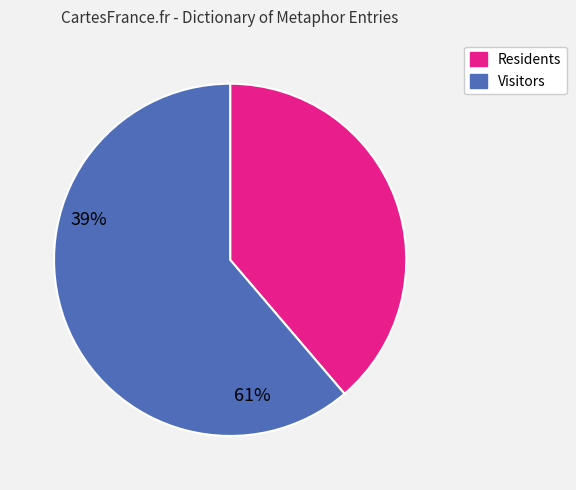

Is there any slice that represents more than half of the pie?

Yes